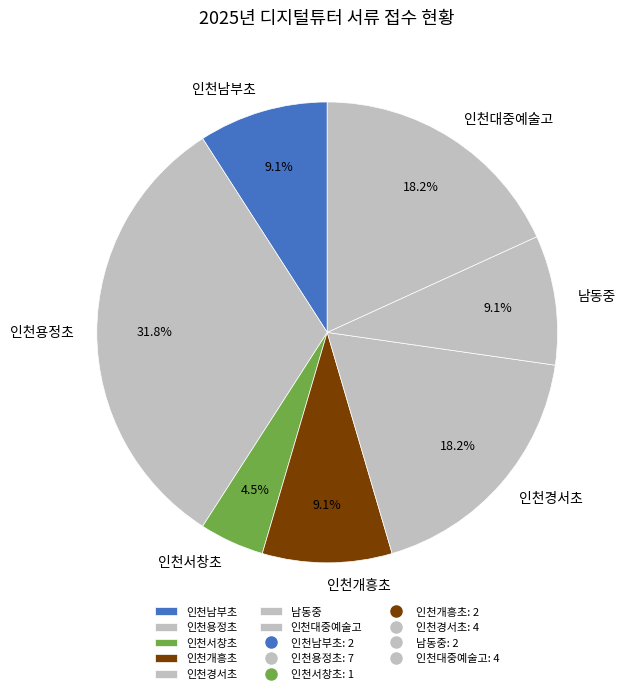

To the nearest percent, what portion does 인천개흥초 represent?

9%